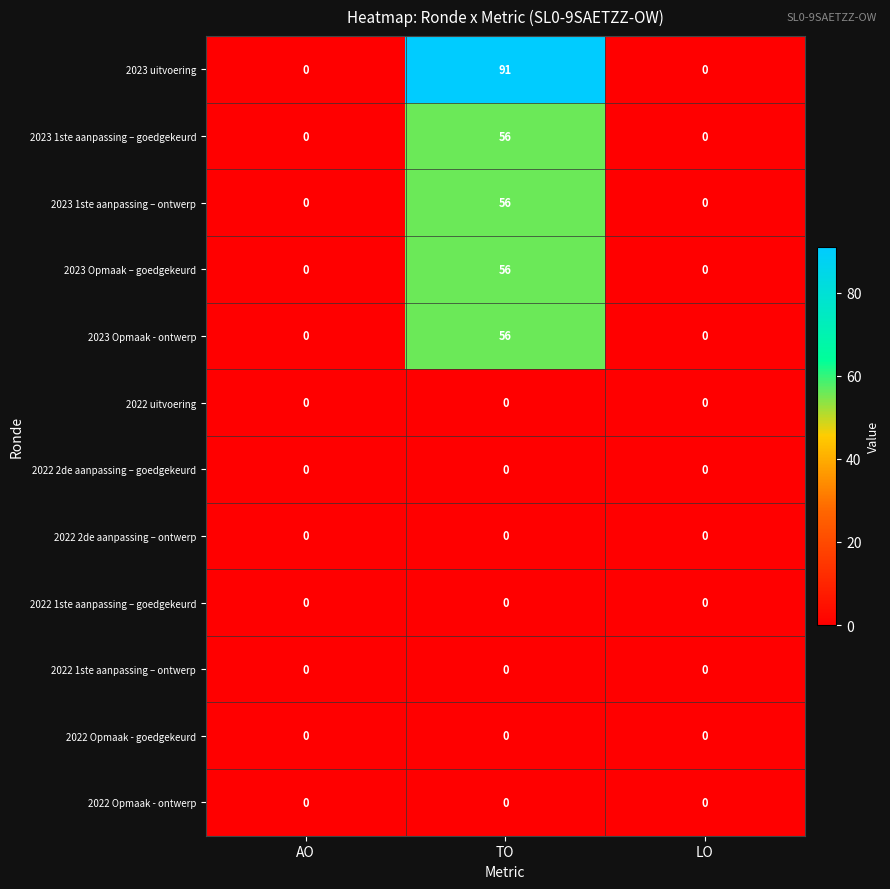

What value does the 2023 uitvoering series have at TO, to the nearest 10?

90